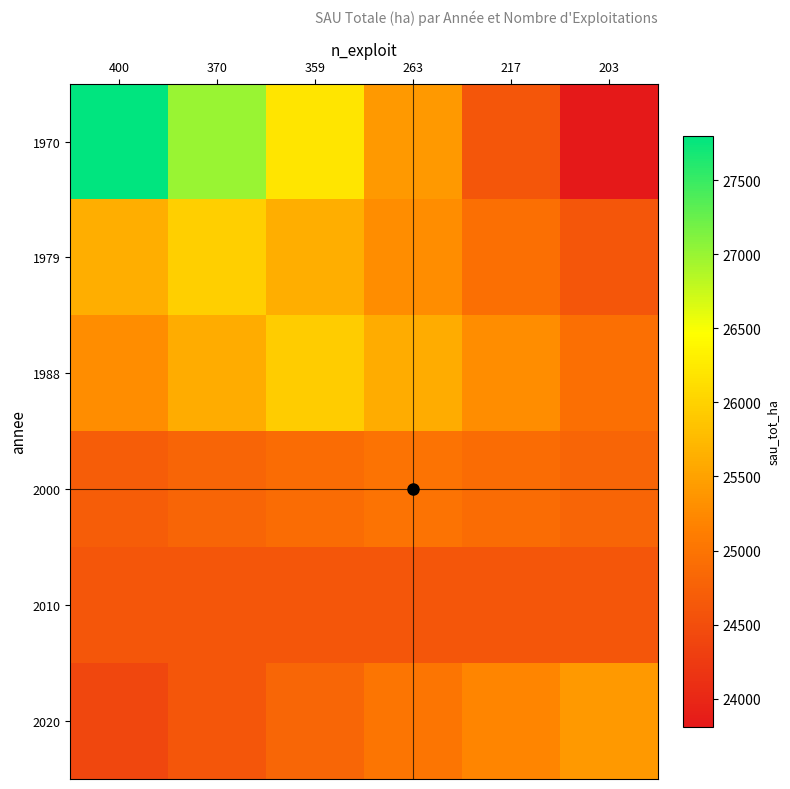

Reading left to right, extract all data points from this chart.

1970: 400=27800.6	370=27002.2	359=26203.9	263=25405.5	217=24607.2	203=23808.8
1979: 400=25625.1	370=25964.4	359=25625.1	263=25285.8	217=24946.5	203=24607.2
1988: 400=25274.9	370=25608.8	359=25942.7	263=25608.8	217=25274.9	203=24941.0
2000: 400=24700.1	370=24793.0	359=24886.0	263=24978.9	217=24886.0	203=24793.0
2010: 400=24607.2	370=24607.2	359=24607.2	263=24607.2	217=24607.2	203=24607.2
2020: 400=24405.6	370=24607.2	359=24808.7	263=25010.3	217=25211.8	203=25413.4